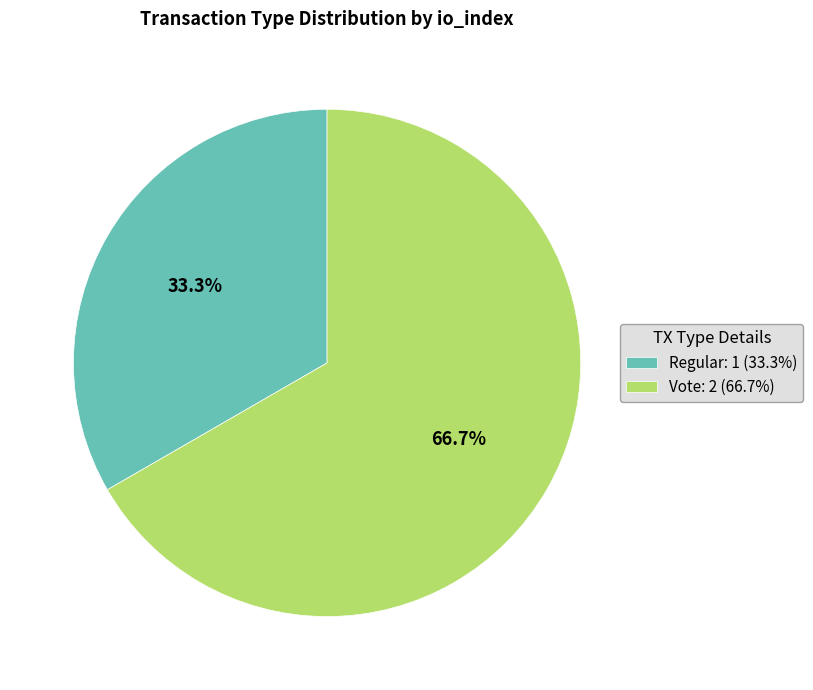

To the nearest percent, what is the combined percentage of Regular and Vote?

100%